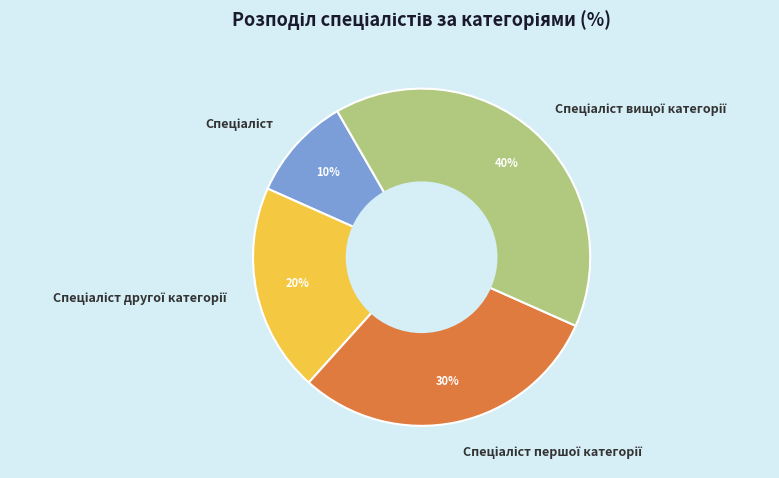

To the nearest percent, what is the difference between the largest and smallest slice percentages?

30%